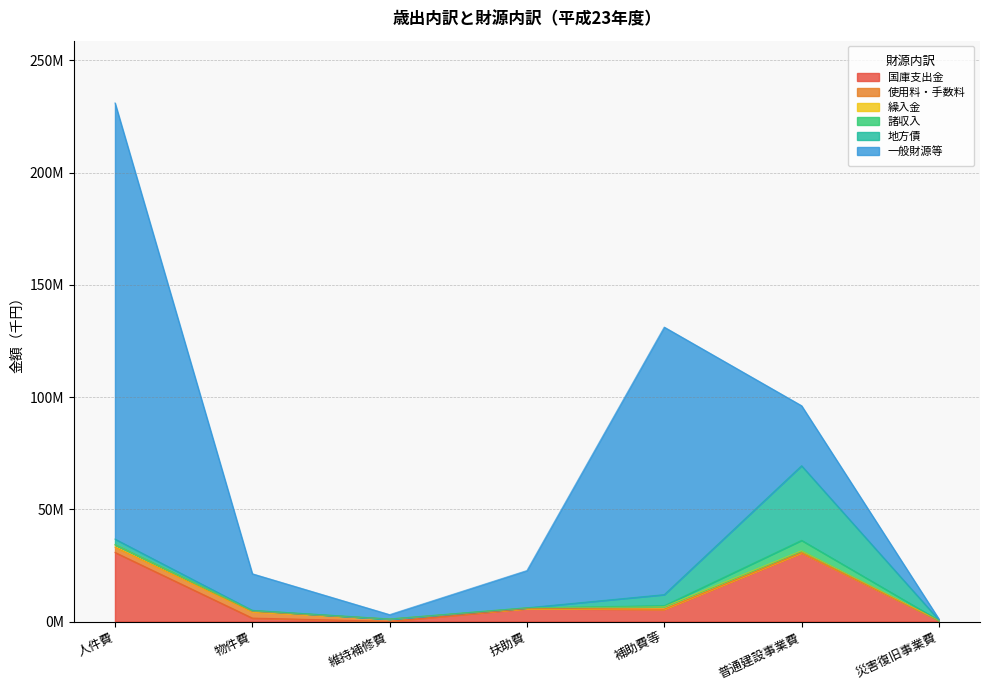

Reading left to right, list all the values displayed in this chart.

国庫支出金: 人件費=30789755	物件費=1531408	維持補修費=87164	扶助費=5778559	補助費等=5462633	普通建設事業費=30621915	災害復旧事業費=493551
使用料・手数料: 人件費=2337566	物件費=2825289	維持補修費=1002350	扶助費=1479	補助費等=96980	普通建設事業費=69086	災害復旧事業費=0
繰入金: 人件費=1096528	物件費=523533	維持補修費=3717	扶助費=337651	補助費等=1041785	普通建設事業費=814671	災害復旧事業費=0
諸収入: 人件費=0	物件費=73429	維持補修費=21249	扶助費=0	補助費等=479809	普通建設事業費=4679720	災害復旧事業費=53013
地方債: 人件費=2500000	物件費=0	維持補修費=0	扶助費=0	補助費等=4904000	普通建設事業費=33232000	災害復旧事業費=210000
一般財源等: 人件費=194325319	物件費=16333107	維持補修費=1959533	扶助費=16599624	補助費等=119182779	普通建設事業費=26745536	災害復旧事業費=409196